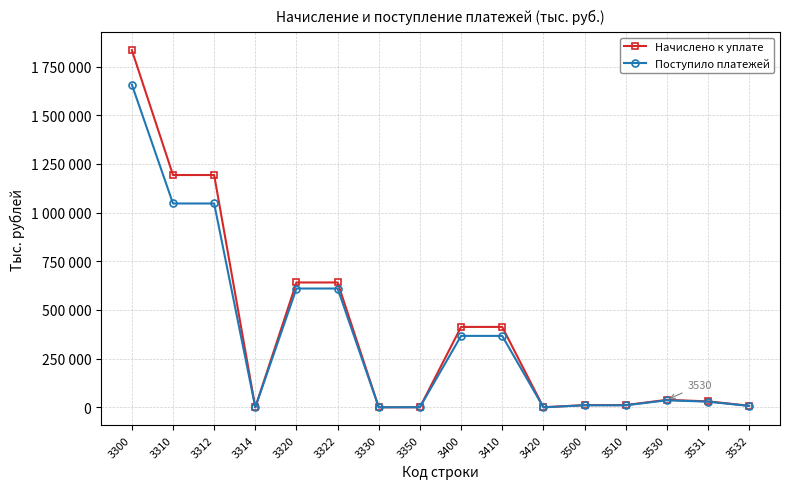

The Начислено к уплате series shows 641292 at 3320. True or false?

True